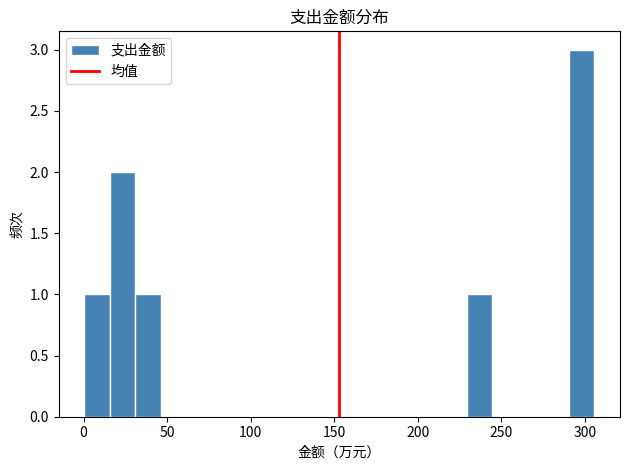

Around what value on the x-axis is the tallest bar? Give the approximate position of its centre, as read against the axis.

300